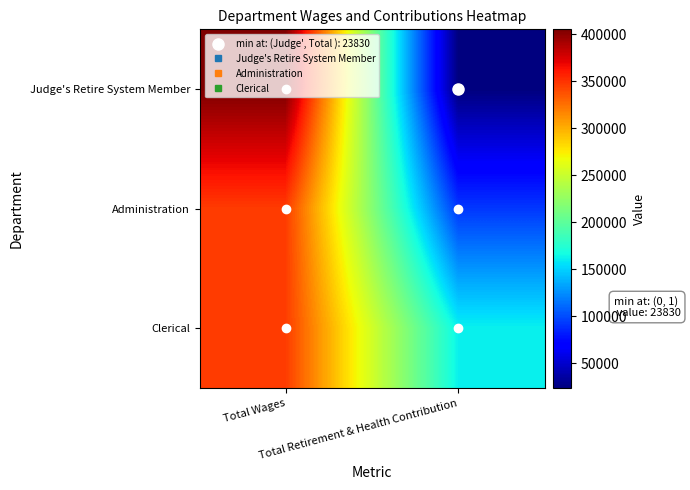

Which has a higher value, Total Wages or Total Retirement & Health Contribution?

Total Wages